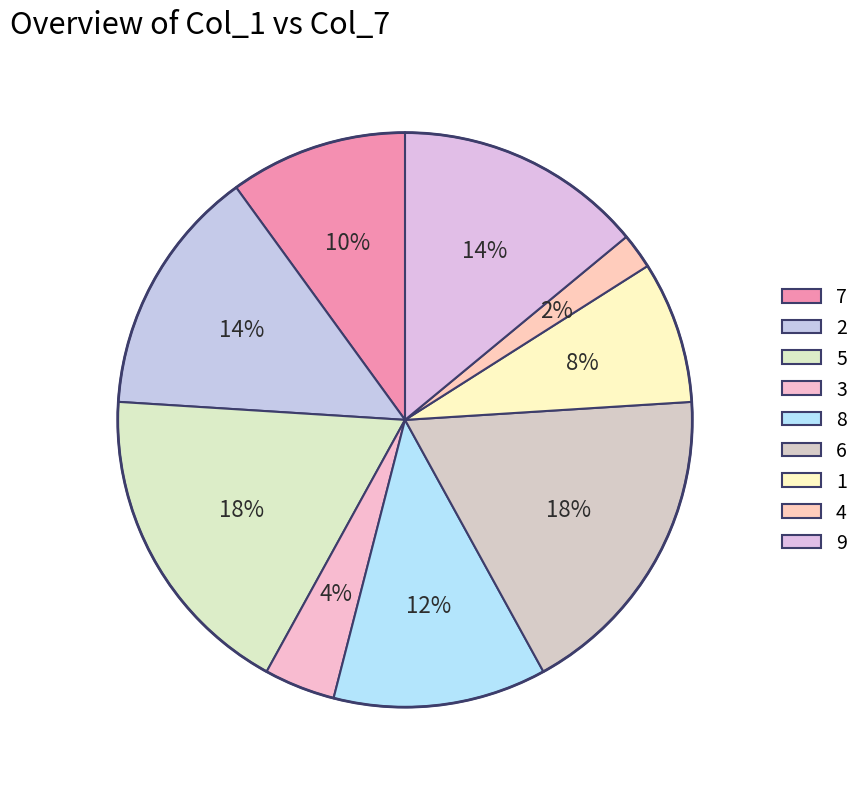

How many segments does this pie chart have?

9